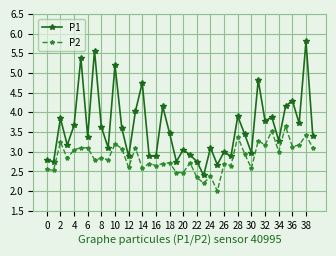

Count the number of data series in this chart.

2